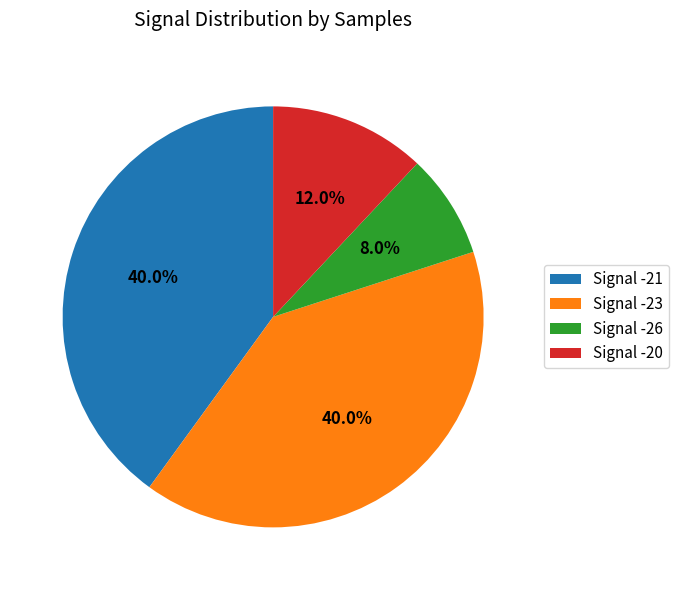

What is the smallest slice in the pie chart?

Signal -26